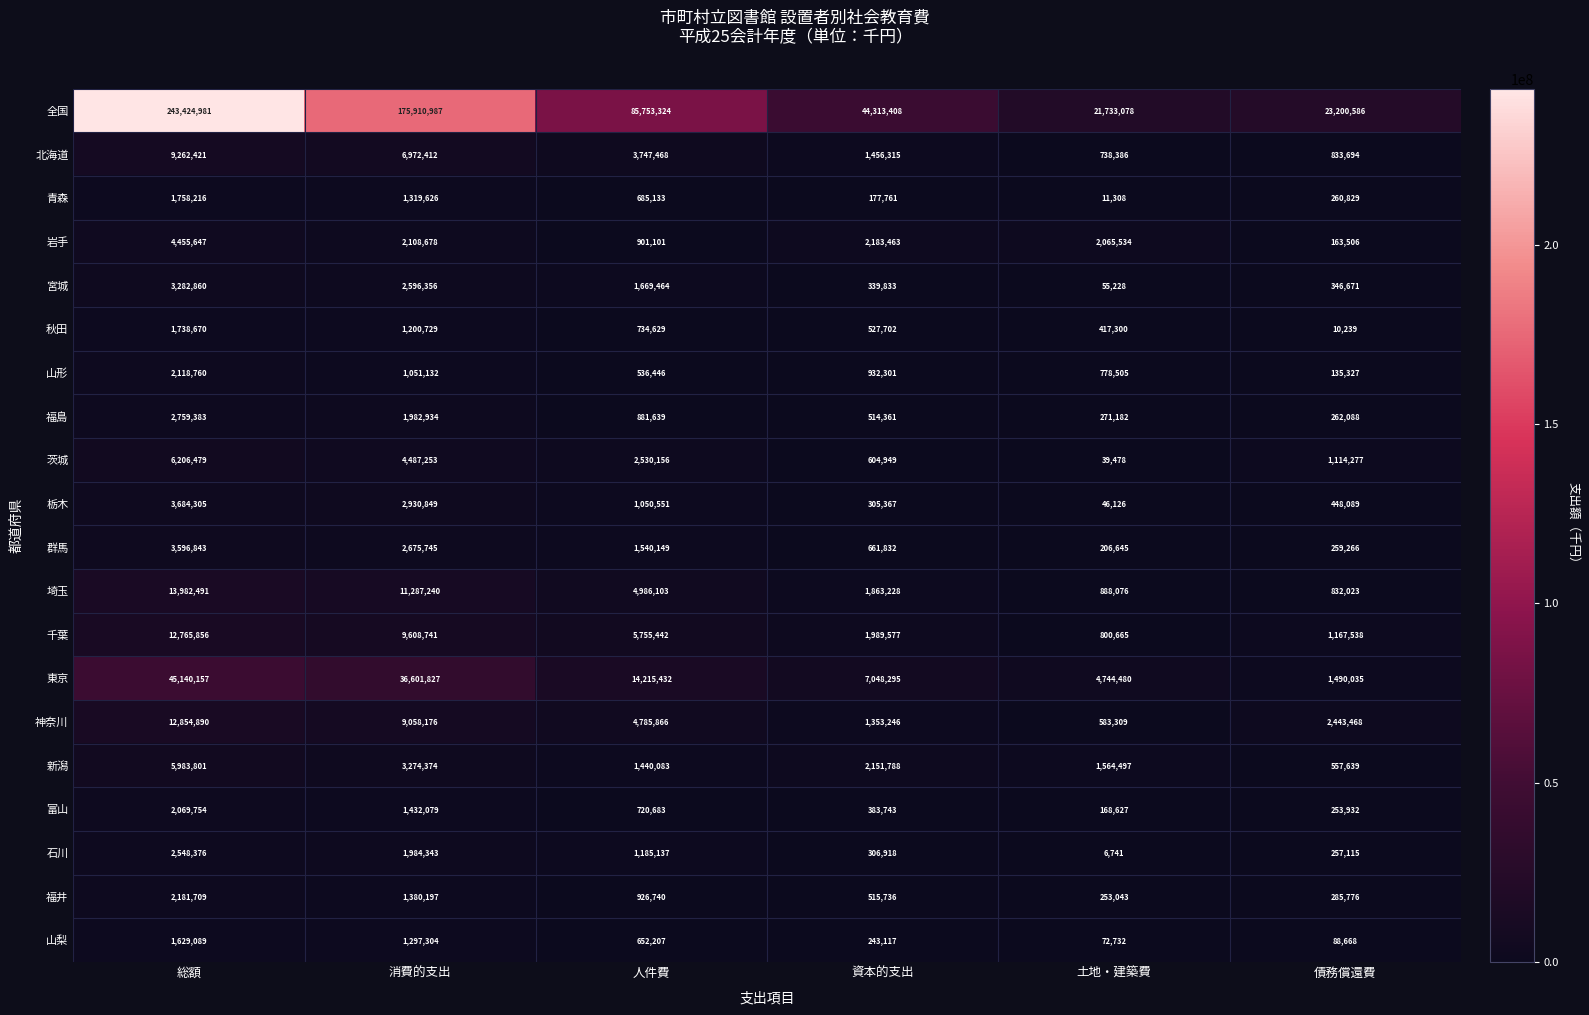

True or false: 神奈川 has a value of 4785866 at 人件費.

True